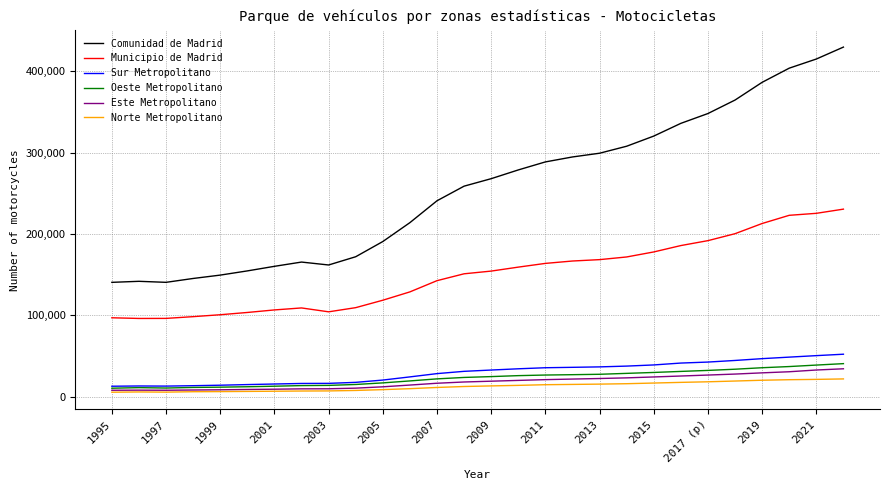

True or false: Comunidad de Madrid and Norte Metropolitano intersect in this chart.

False